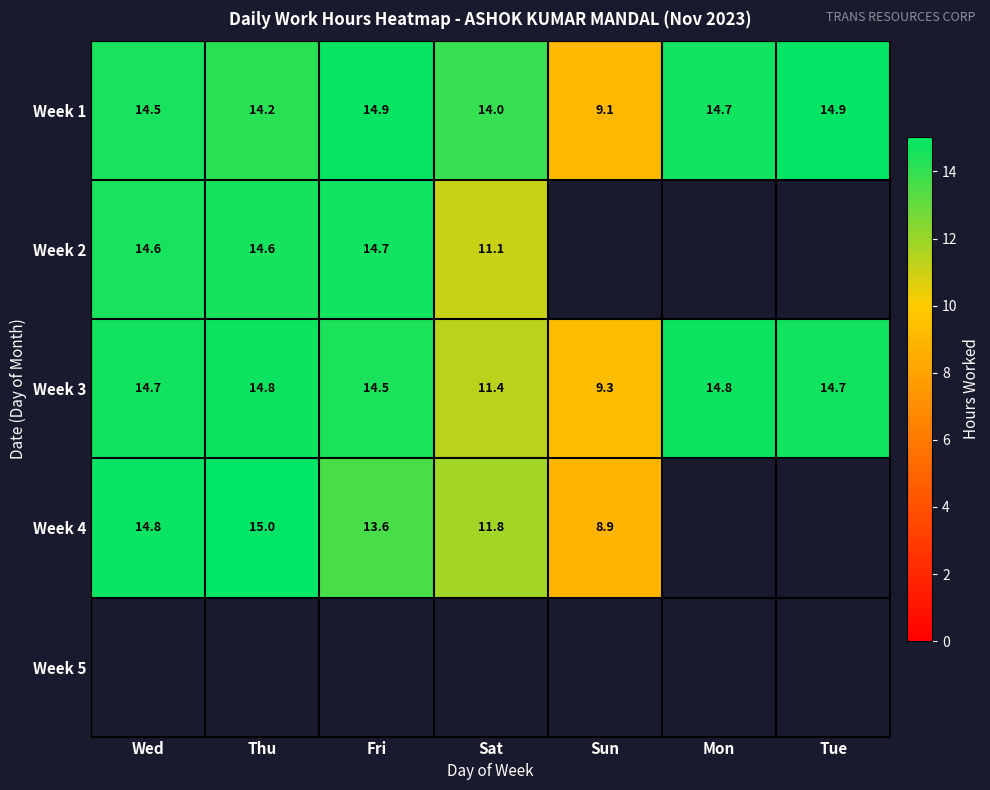

The Week 1 series shows 19.0 at Wed. True or false?

False